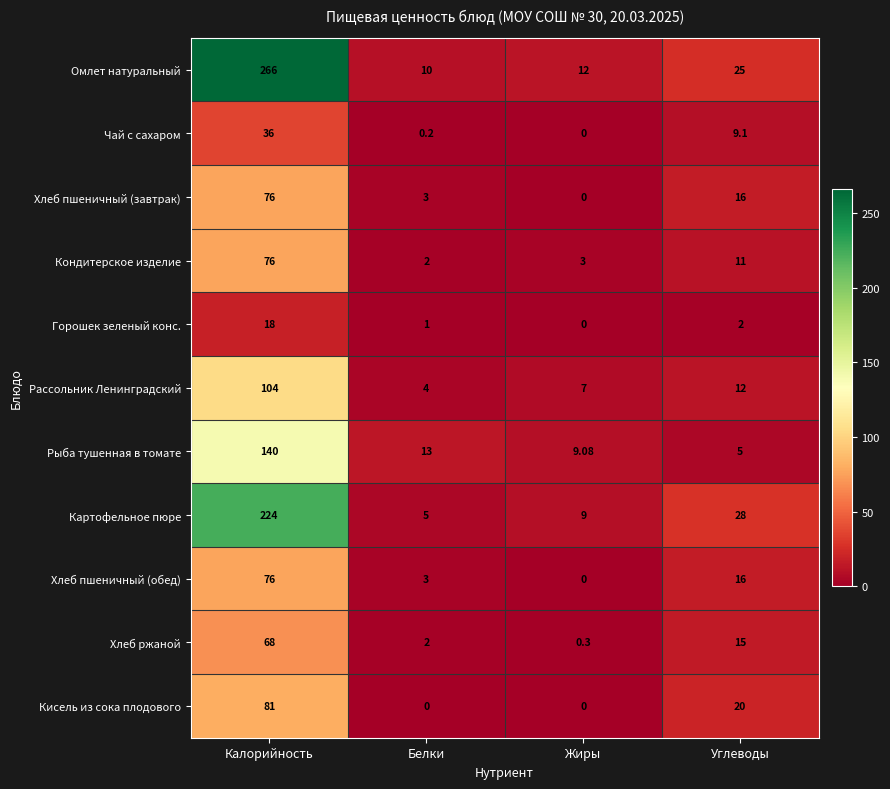

Where does the Кондитерское изделие series first go above 11?

Калорийность